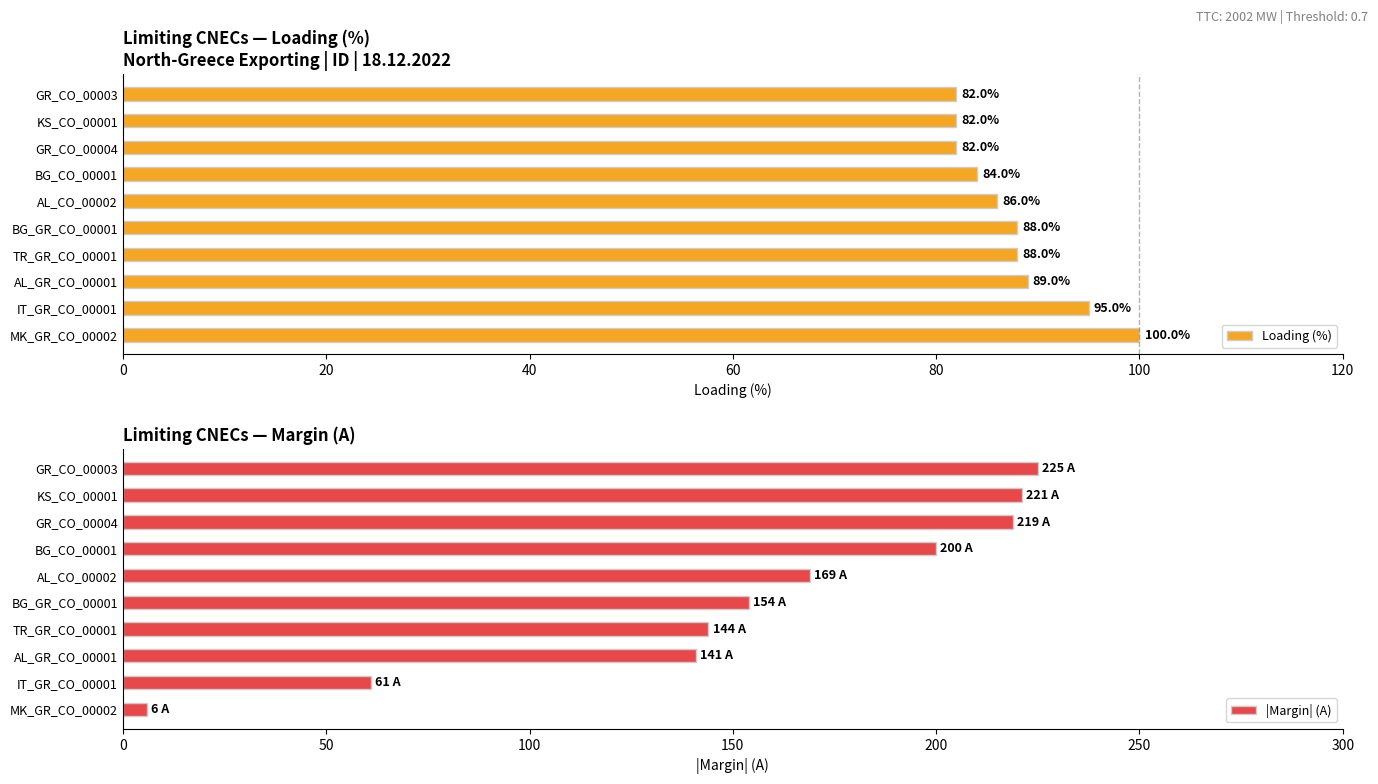

Reading left to right, what are all the values shown in this chart?

Loading (%): 100	95	89	88	88	86	84	82	82	82
|Margin| (A): 6	61	141	144	154	169	200	219	221	225